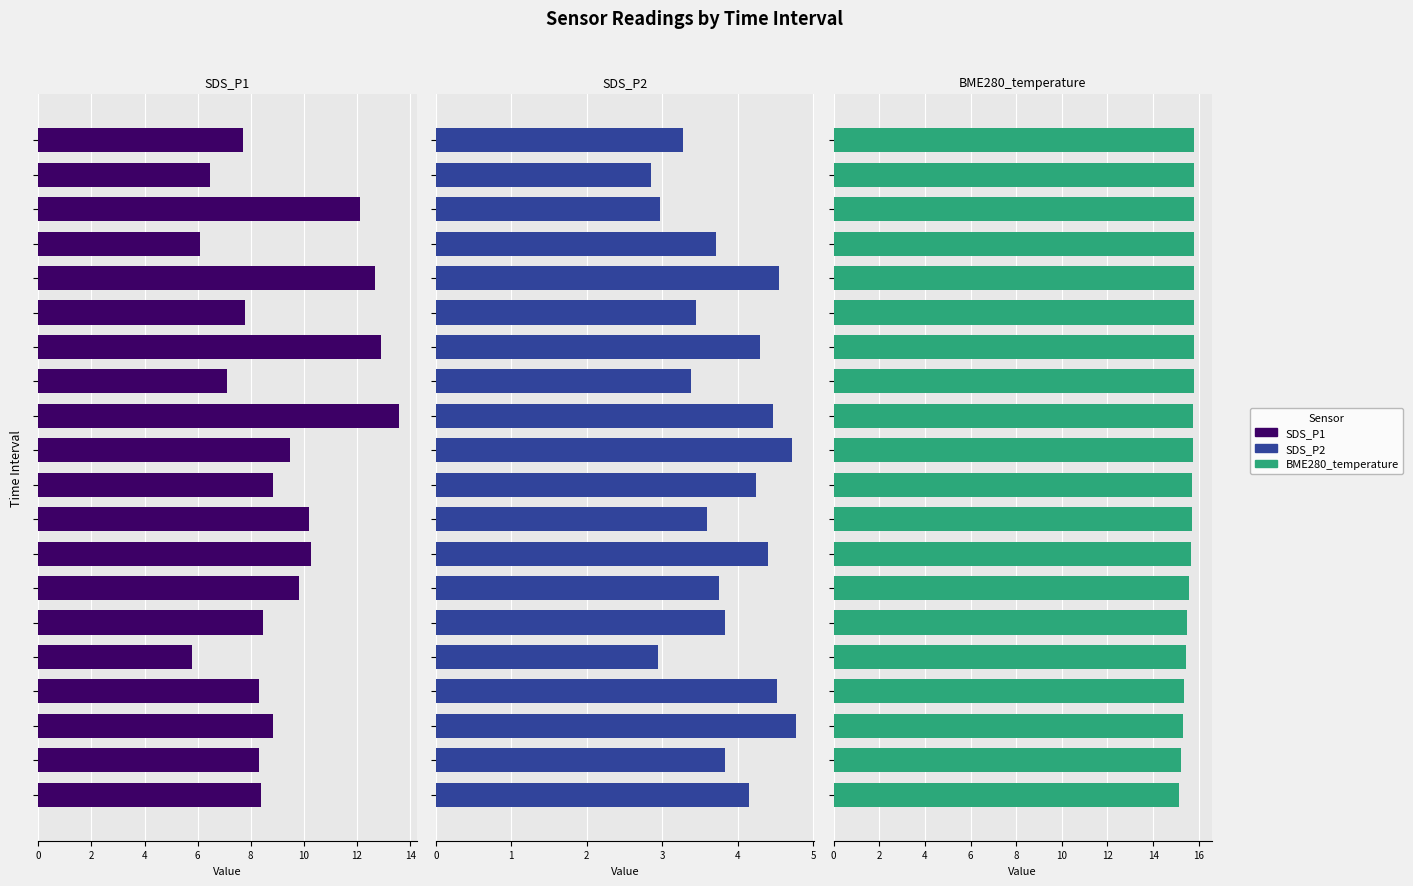

At which category does the chart reach its minimum across all series?

18